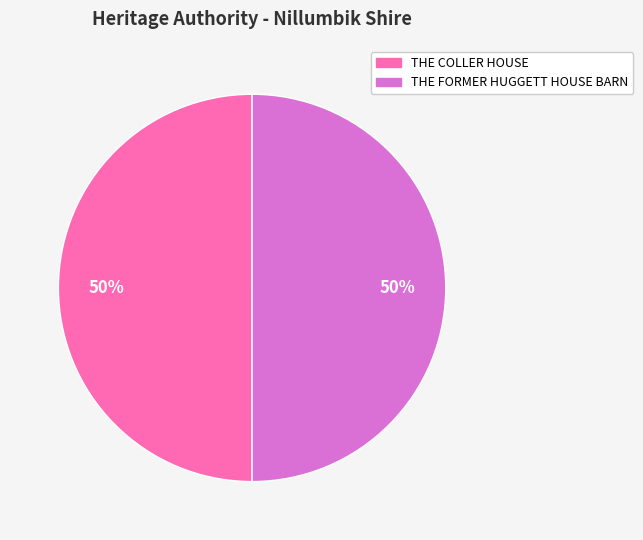

Is the sum of THE COLLER HOUSE and THE FORMER HUGGETT HOUSE BARN greater than half?

Yes